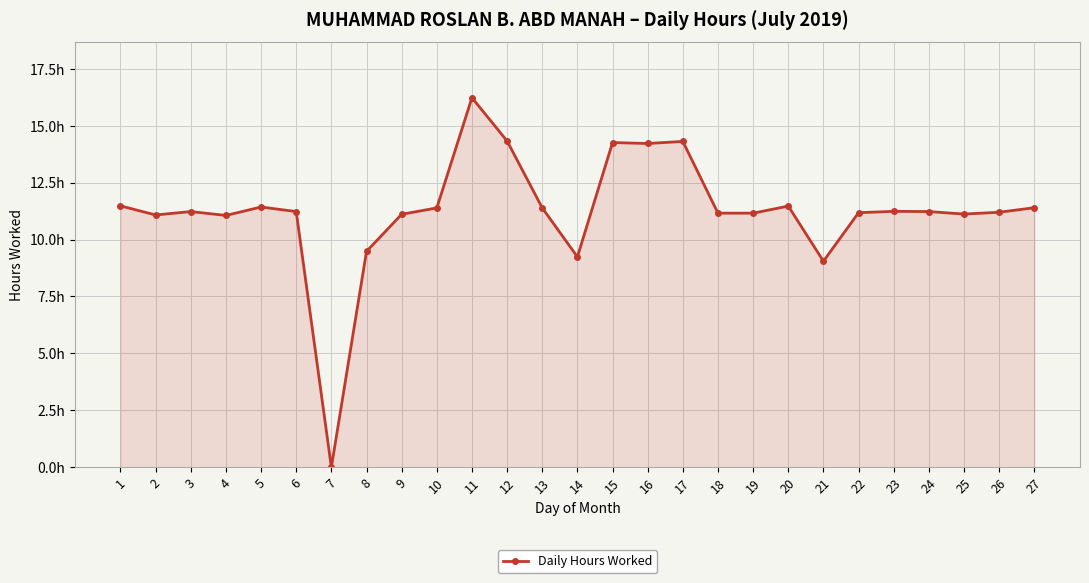

Is this an area chart (filled region under the line)?

Yes